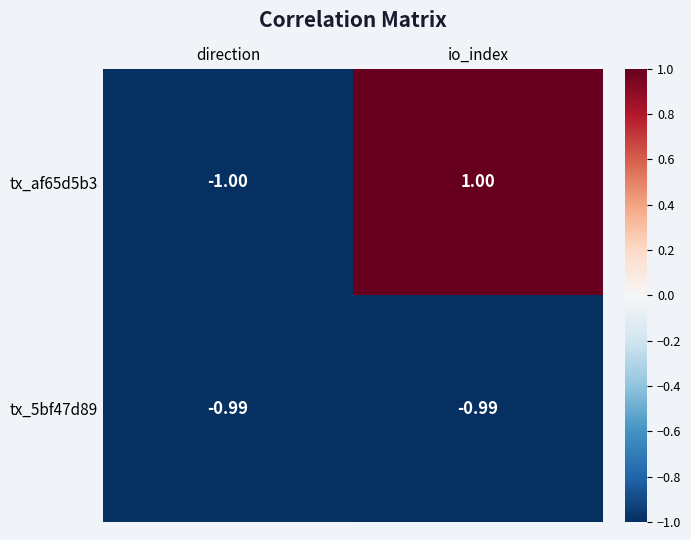

What is the smallest value displayed?

-1.0